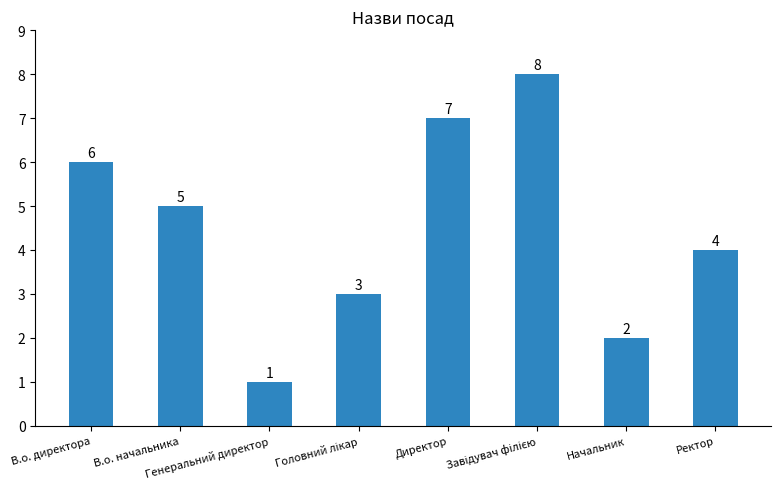

What is the maximum value shown in the chart?

8